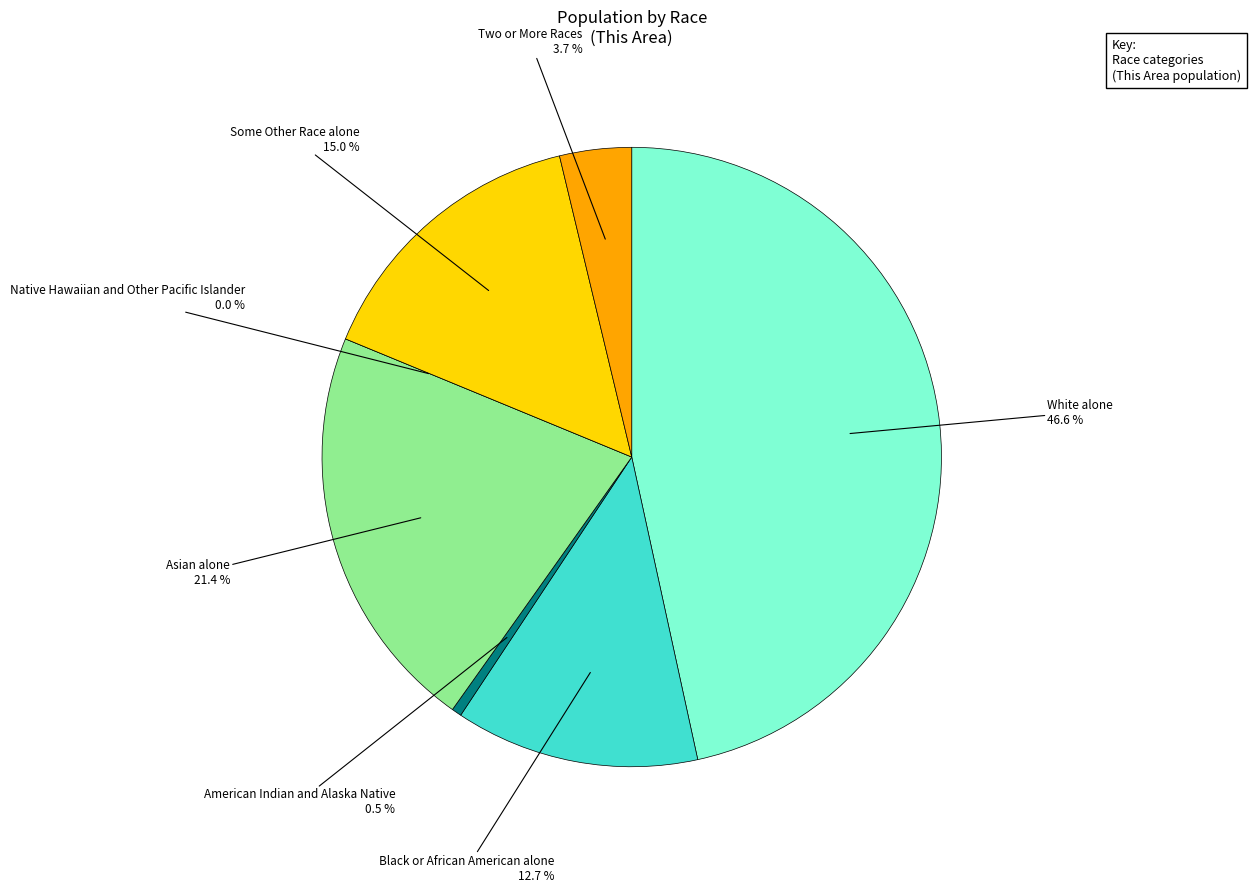

What portion of the pie excludes Black or African American alone?

87.3%